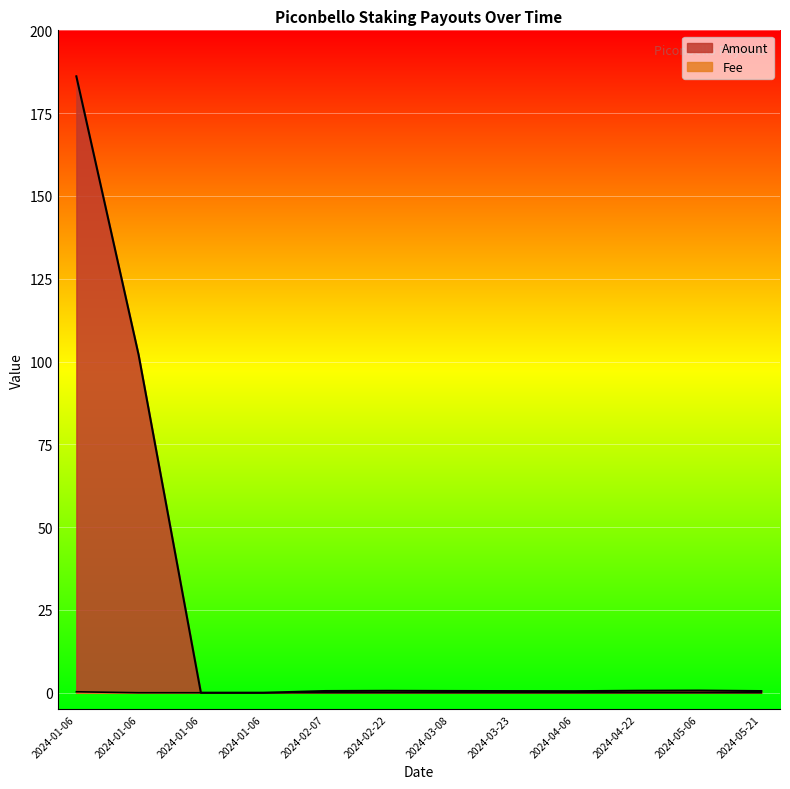

How many intersections are there between Fee and Amount?

2